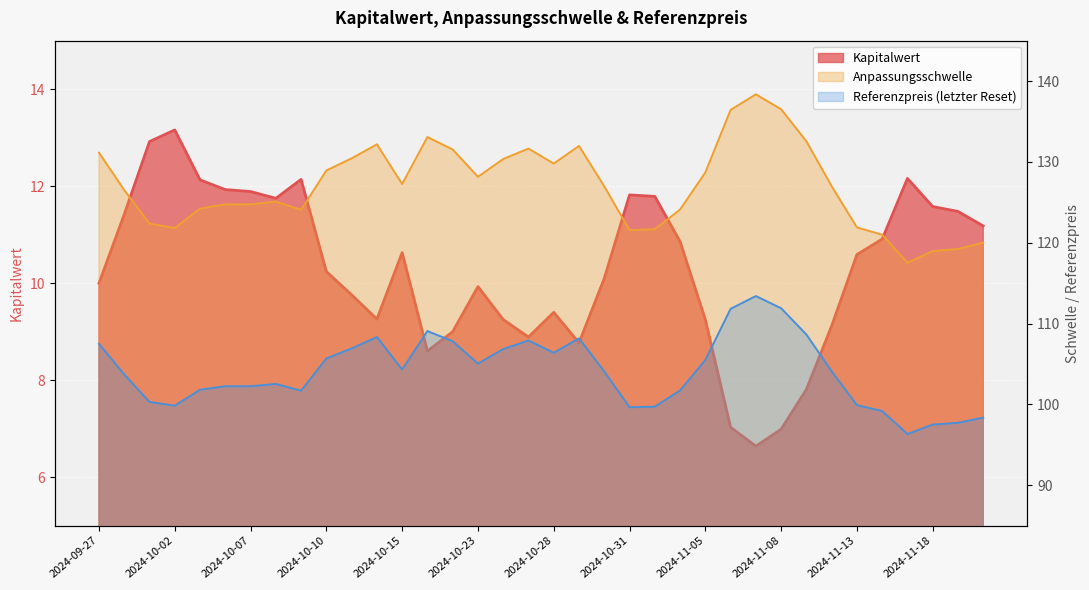

What is the lowest value of the Referenzpreis series?

96.3